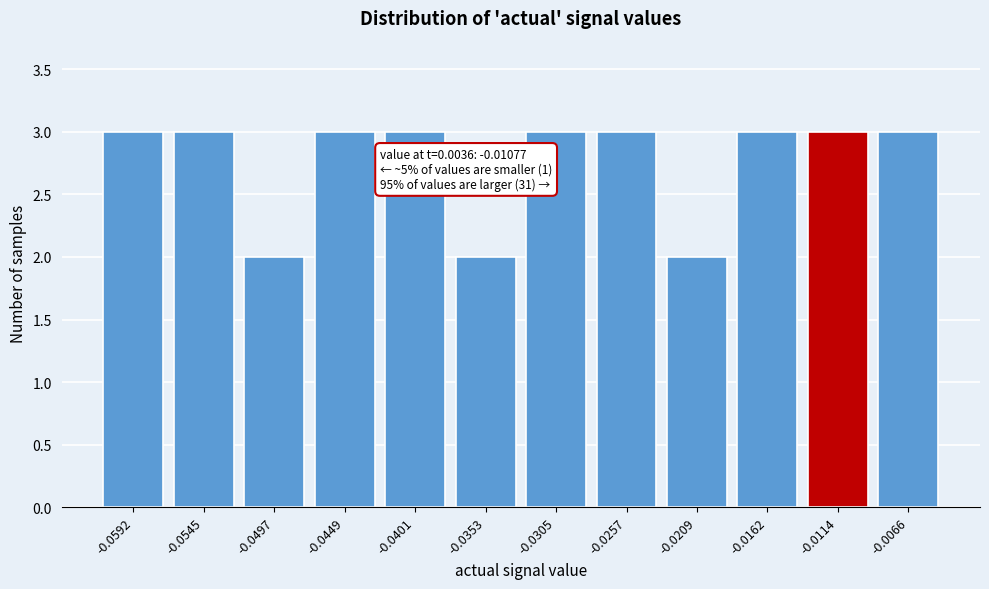

Reading left to right, list all the values displayed in this chart.

-0.0592=3	-0.0545=3	-0.0497=2	-0.0449=3	-0.0401=3	-0.0353=2	-0.0305=3	-0.0257=3	-0.0209=2	-0.0162=3	-0.0114=3	-0.0066=3